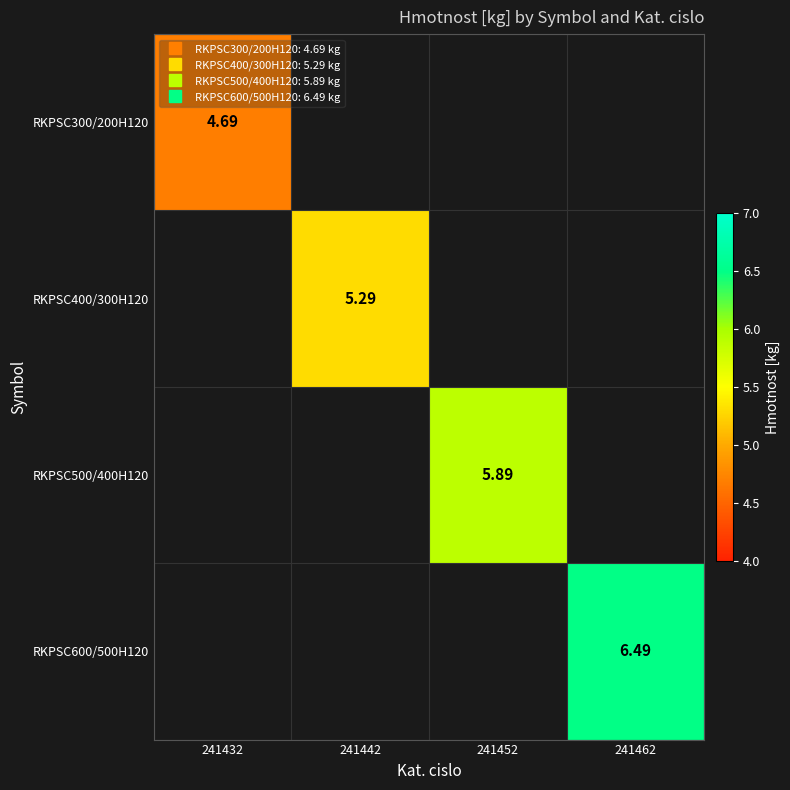

How many values in RKPSC300/200H120 are above zero?

1